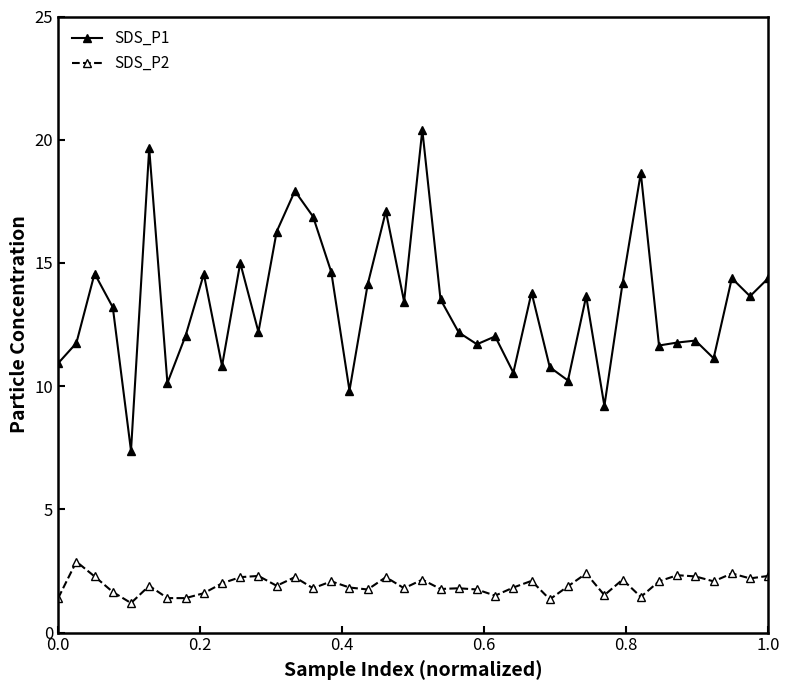

What is the value of the SDS_P2 point at the 16th from the left?

2.1